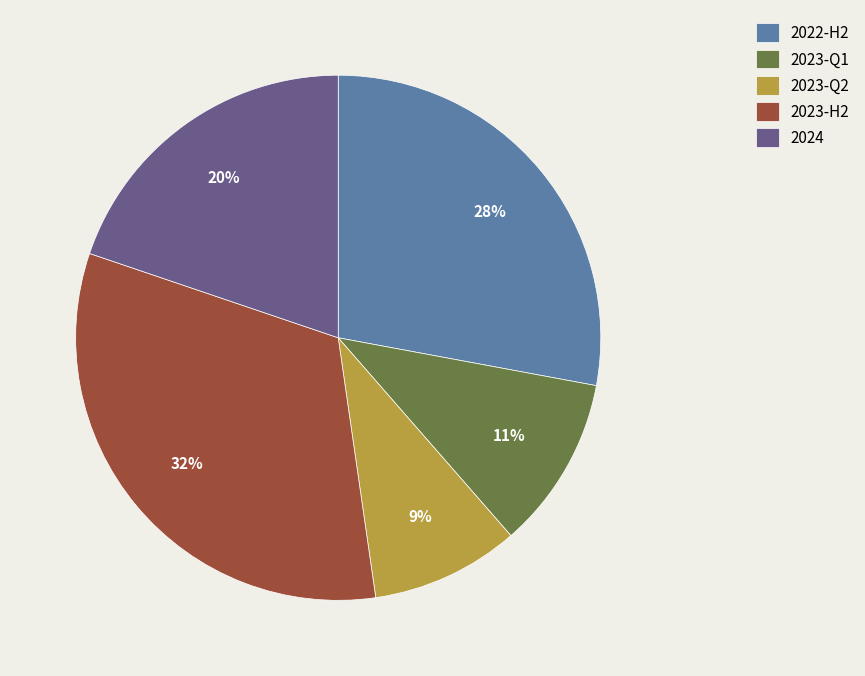

Which has a higher value, 2023-Q2 or 2022-H2?

2022-H2